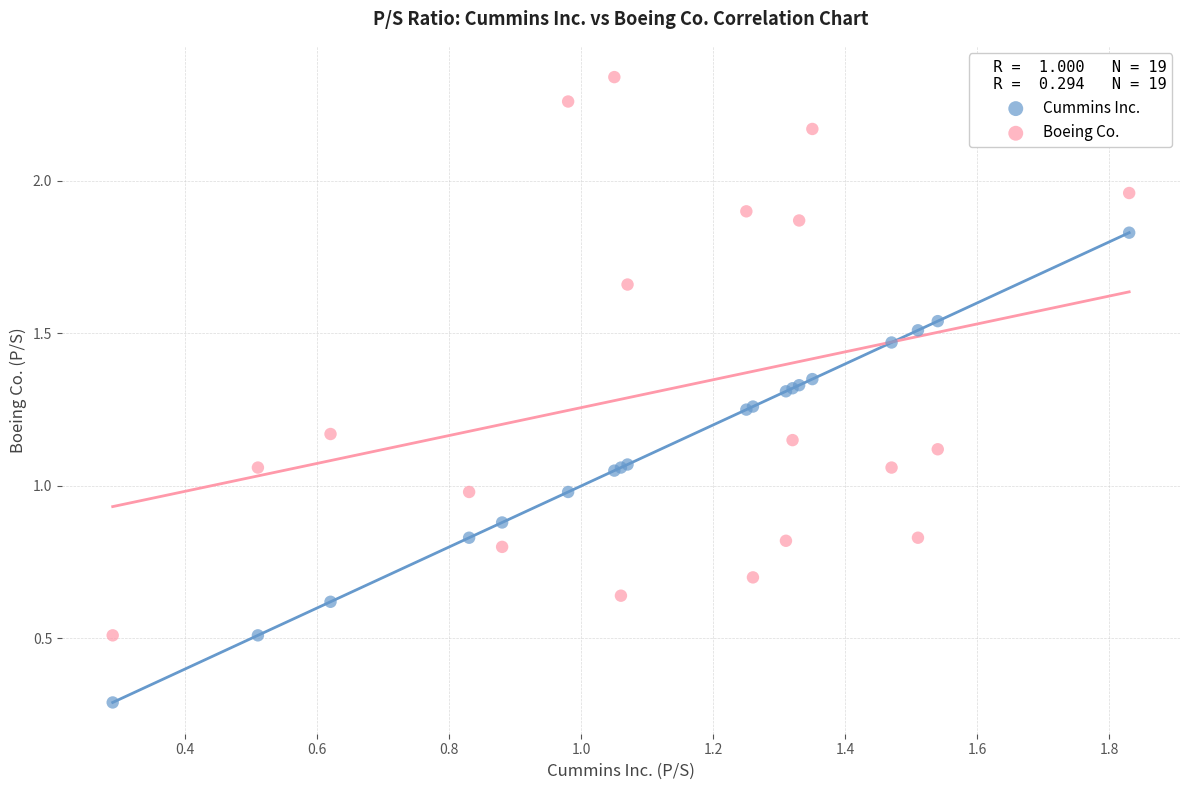

Which series reaches the maximum Y coordinate?

Boeing Co.